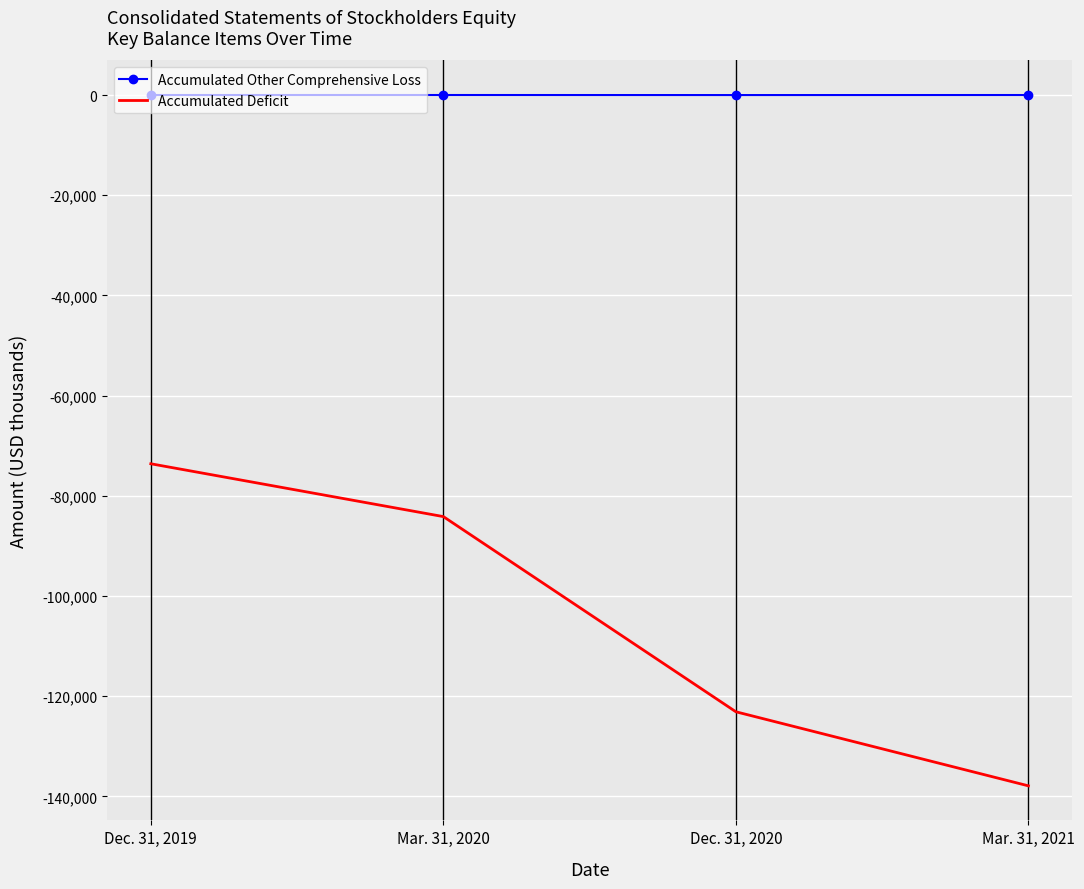

How many Accumulated Other Comprehensive Loss values are between -3 and 0?

3